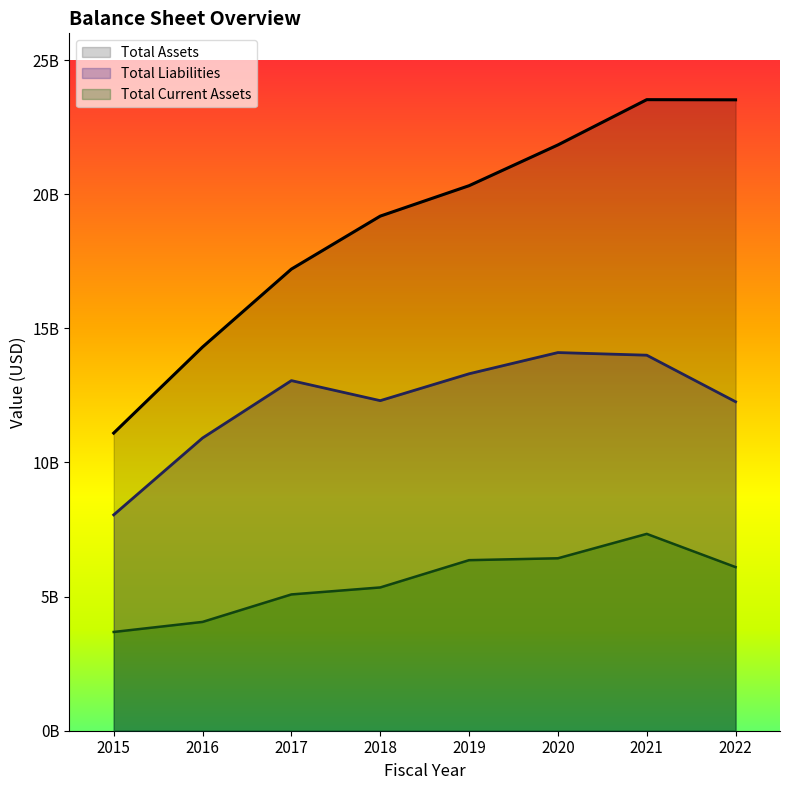

Does the chart display data point markers on the line(s)?

No